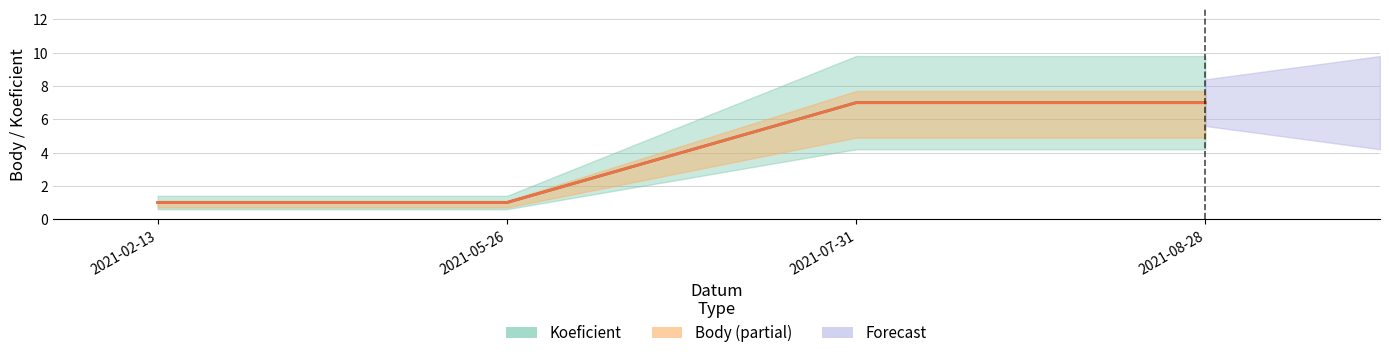

Which category has the lowest value across all series?

2021-02-13